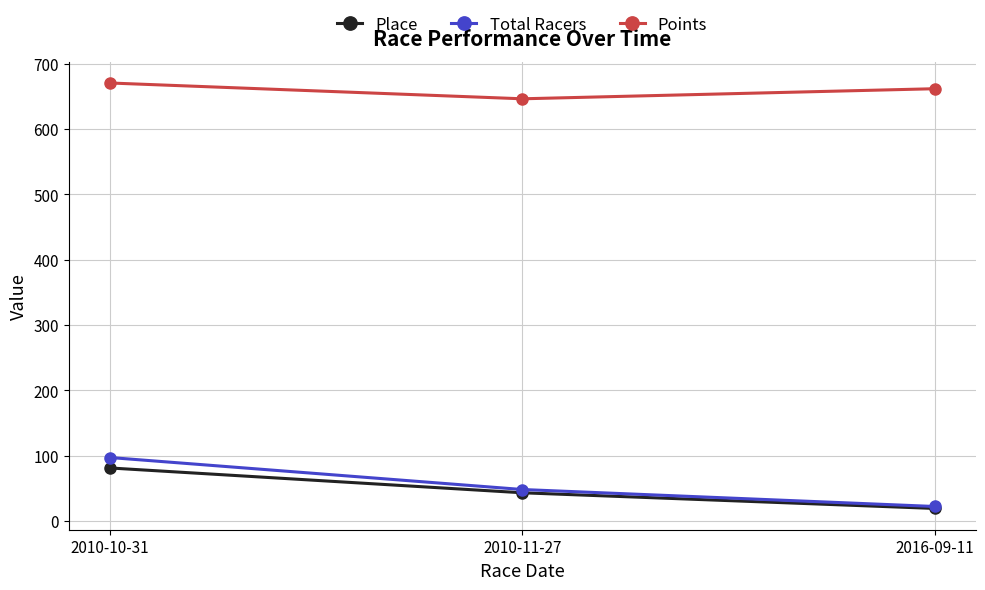

List the labels in order of Points value, largest first.

2010-10-31, 2016-09-11, 2010-11-27